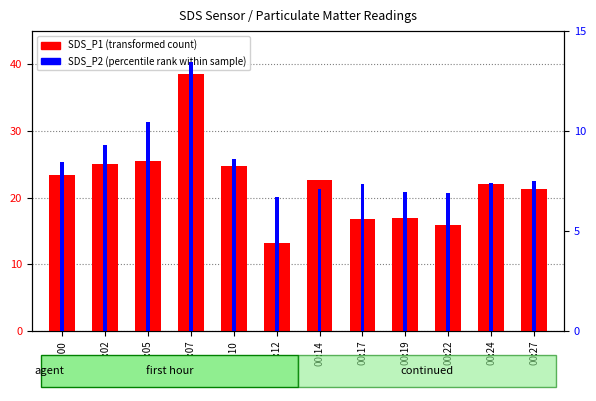

How many data points in SDS_P1 (transformed count) are less than 22?

5